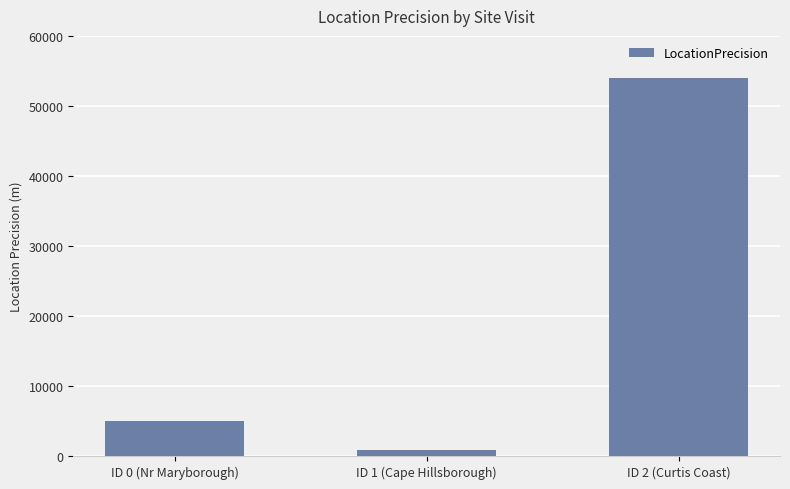

What is the approximate value at ID 1 (Cape Hillsborough), to the nearest 50?

900